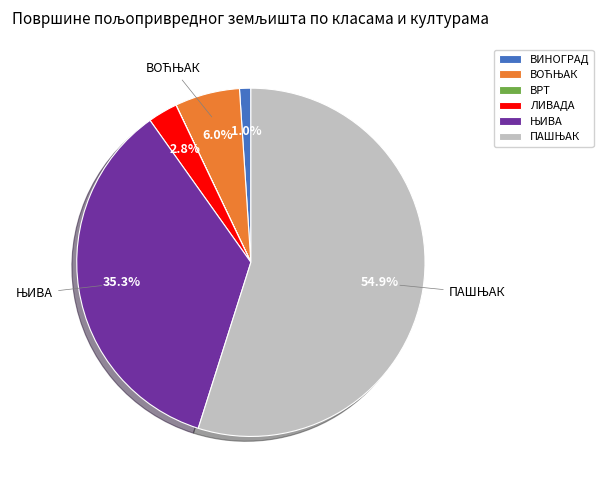

Is ЛИВАДА the majority of the pie?

No